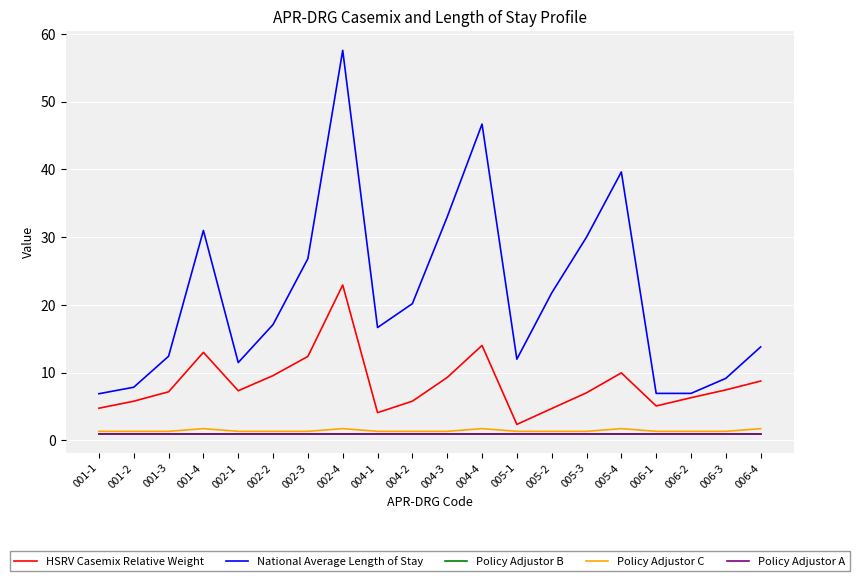

Which series changed the most between 005-4 and 006-3?

National Average Length of Stay